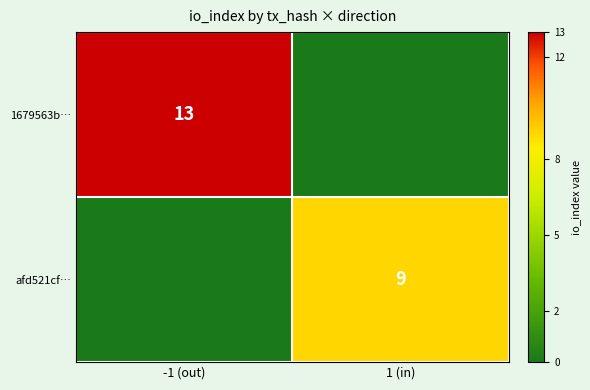

The value of afd521cf… at 1 (in) is 3. True or false?

False